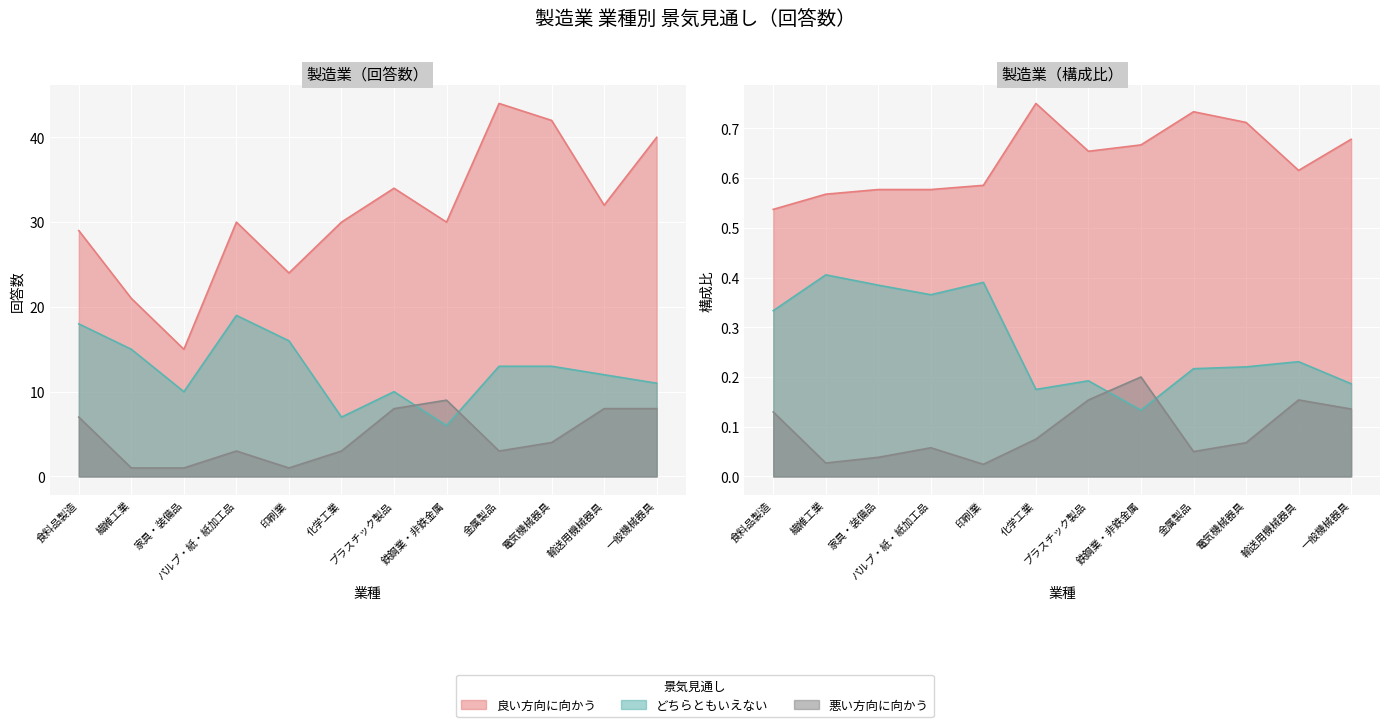

Between 一般機械器具 and 鉄鋼業・非鉄金属, which is larger?

鉄鋼業・非鉄金属